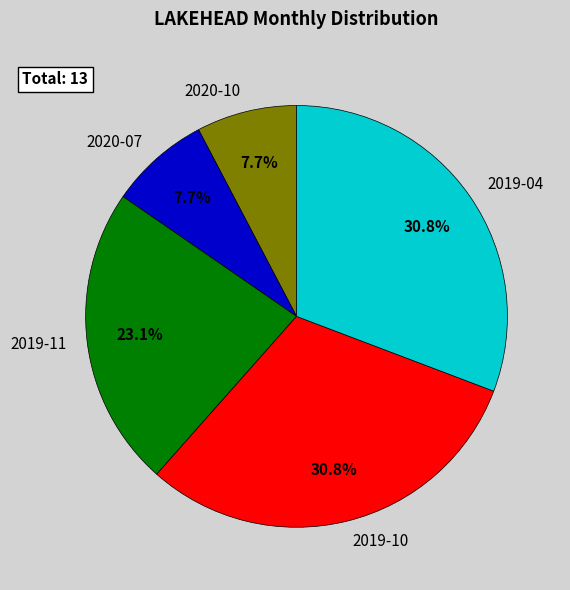

Is it true that 2019-10 is 37% of the pie?

False